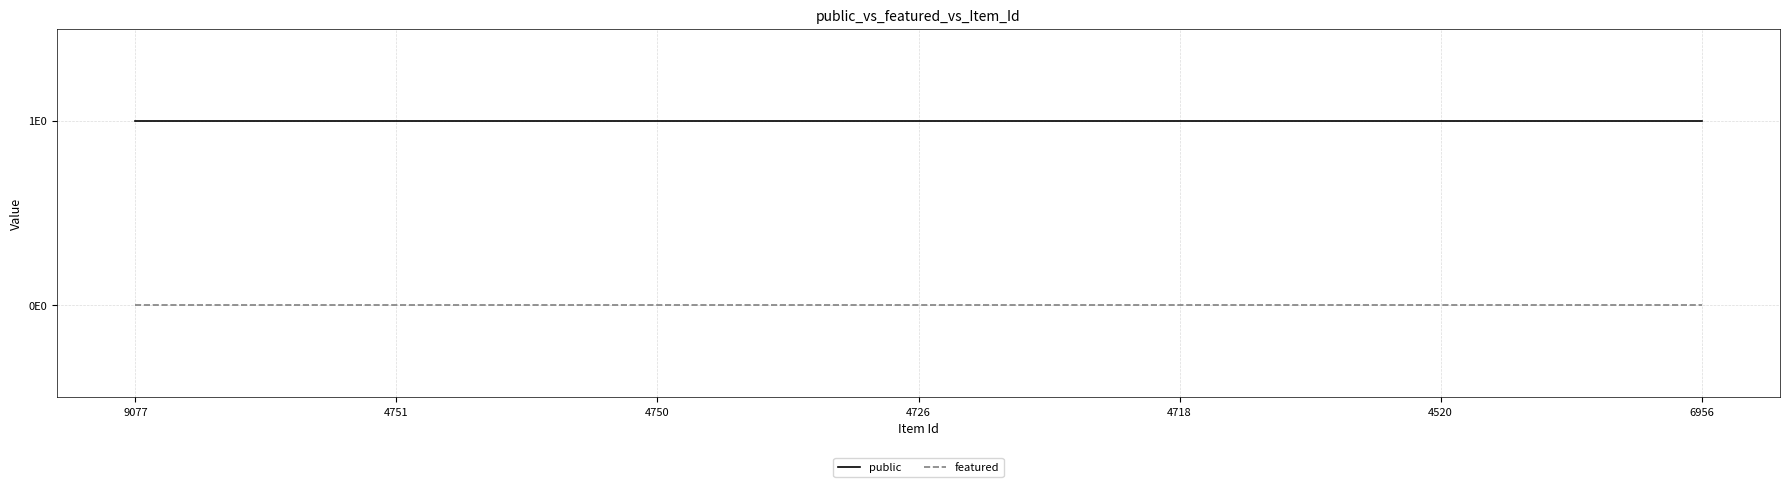

Where is featured nearest to the value 0?

9077